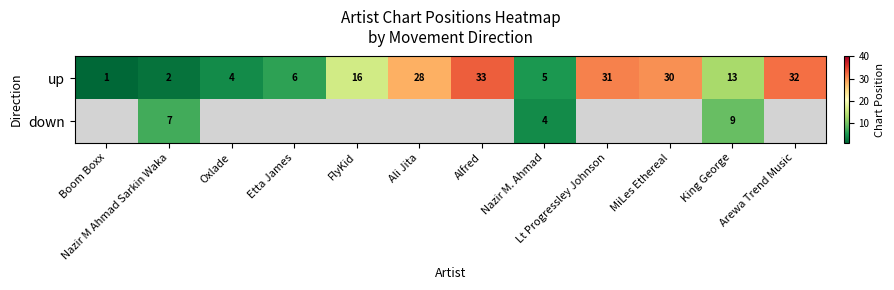

At which category is the sum across all series the highest?

King George